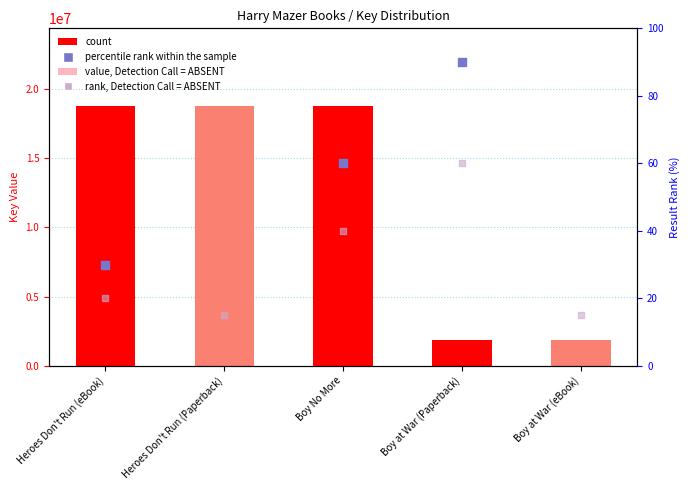

Which series reaches the minimum Y coordinate?

rank, Detection Call = ABSENT